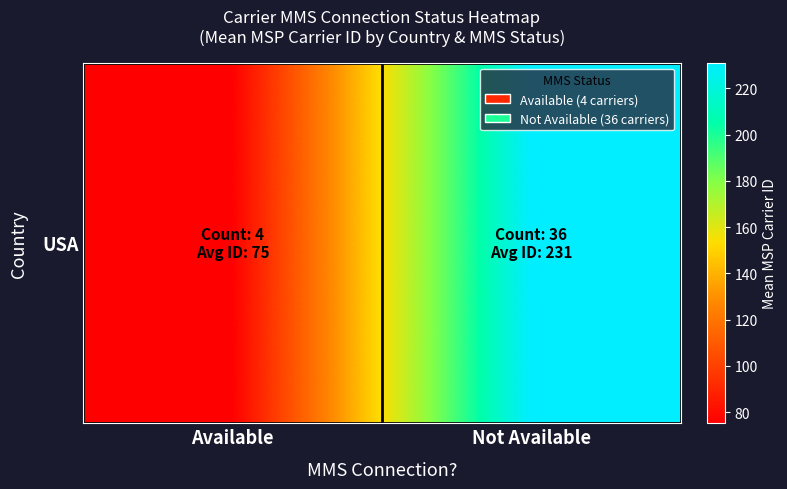

Where does the data first go above 231?

Not Available